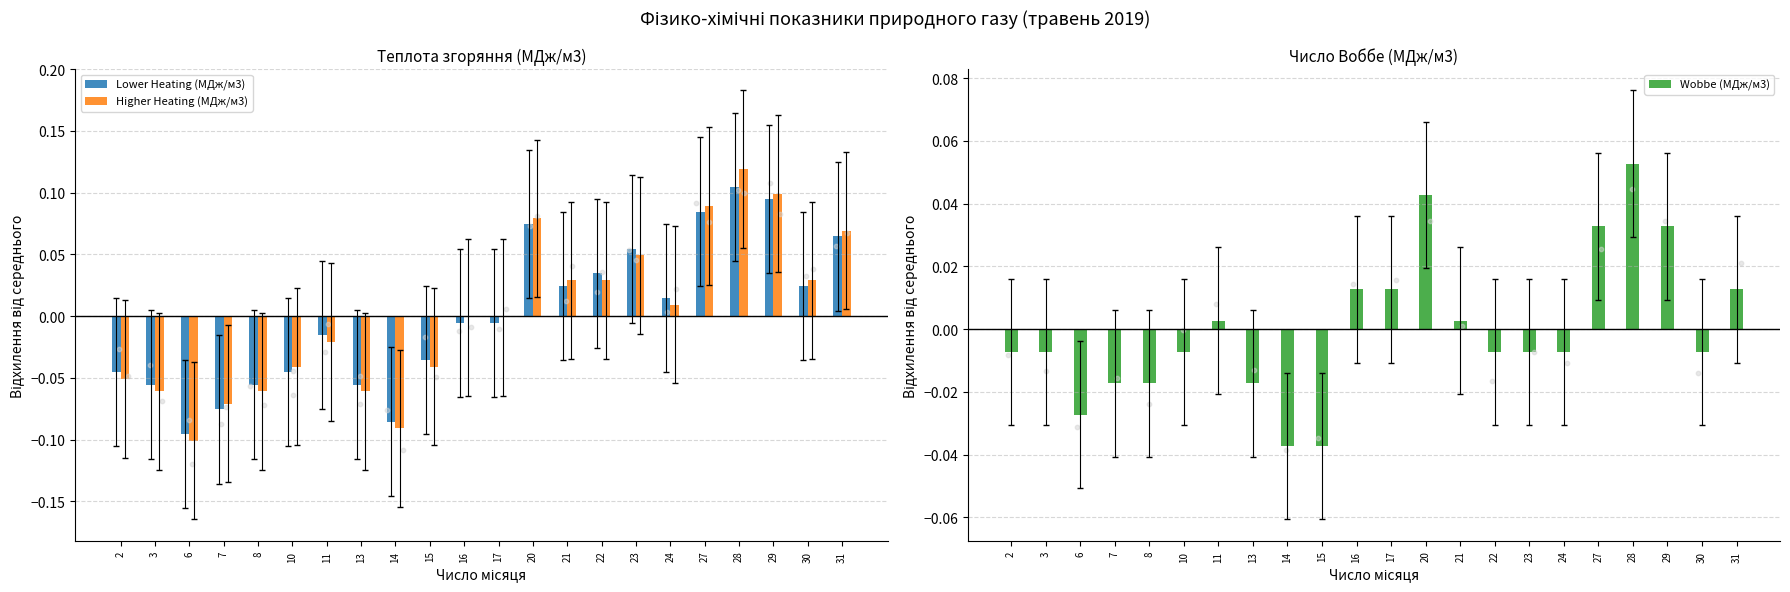

What are all the series names shown in the legend?

Lower Heating (МДж/м3), Higher Heating (МДж/м3), Wobbe (МДж/м3)